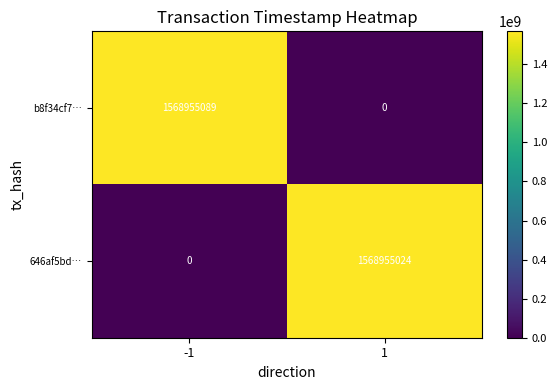

The b8f34cf7… series shows 2710974454 at -1. True or false?

False